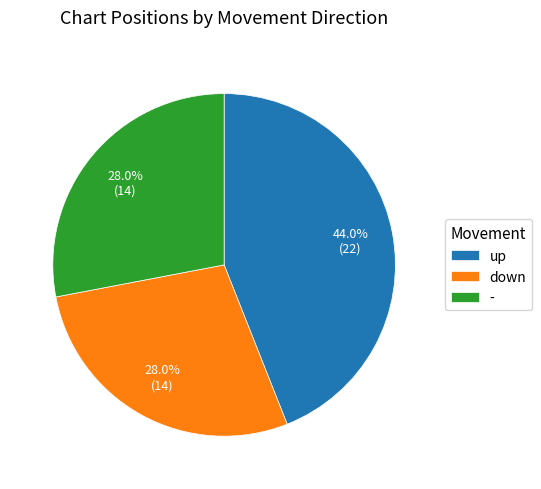

To the nearest percent, what is the difference between the up and - slice percentages?

16%